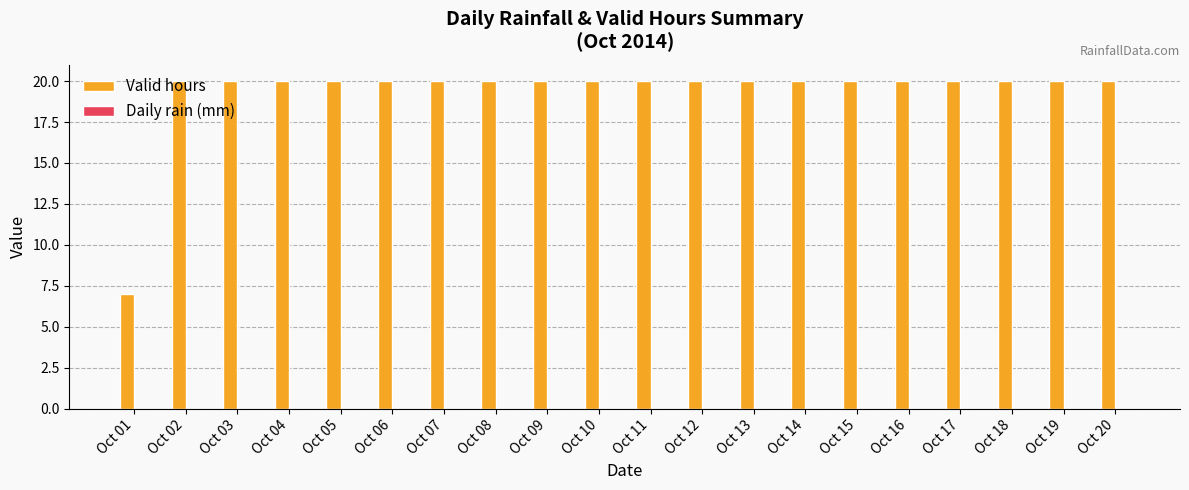

The value at Oct 07 is 20. True or false?

True